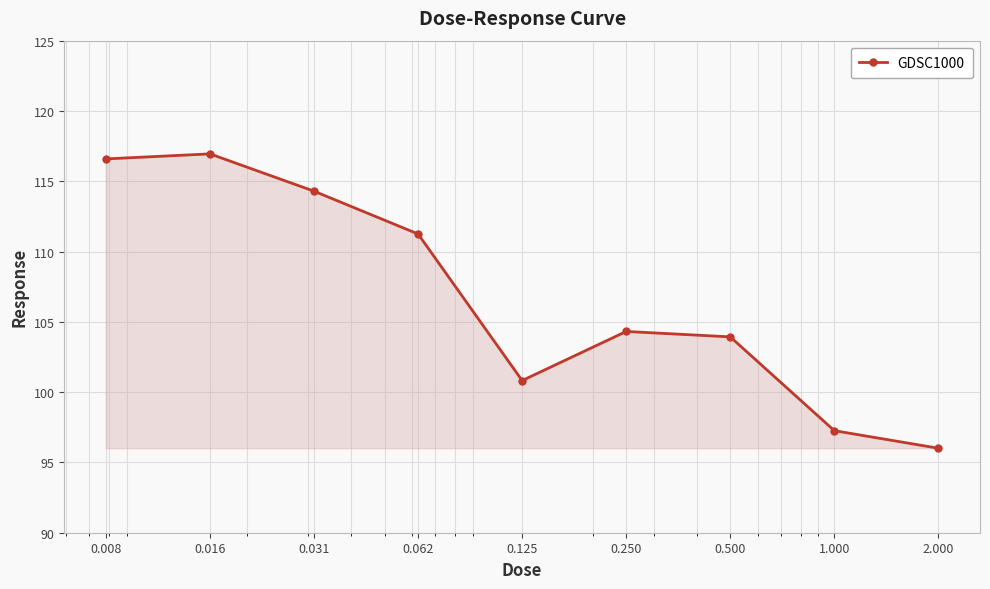

What is the difference between the maximum and minimum values?

20.9